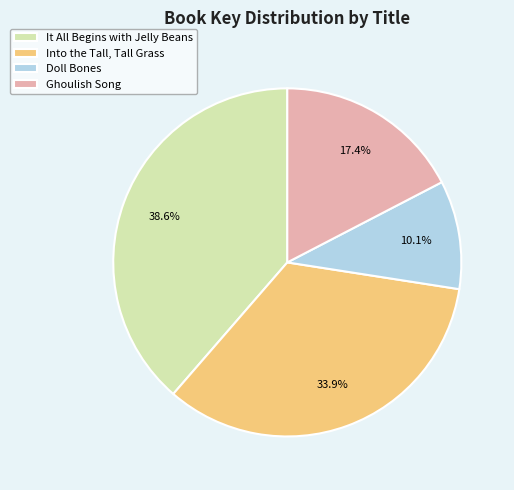

To the nearest percent, what is the combined percentage of Into the Tall, Tall Grass and Doll Bones?

44%